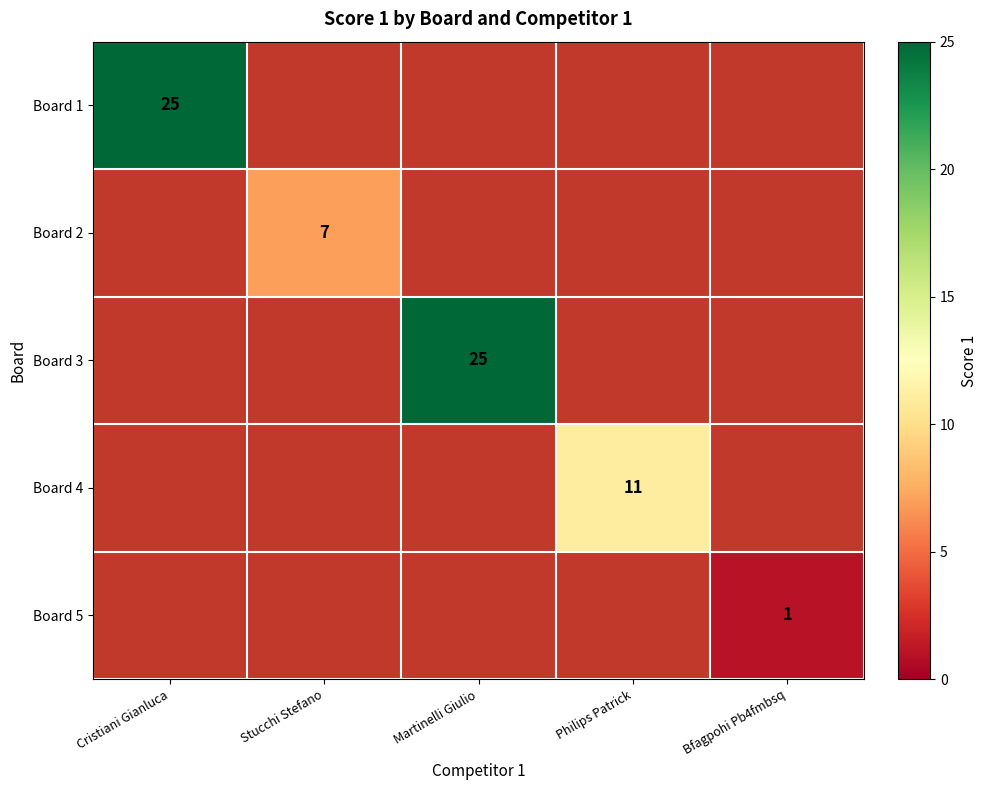

The Board 4 series shows 6 at Philips Patrick. True or false?

False